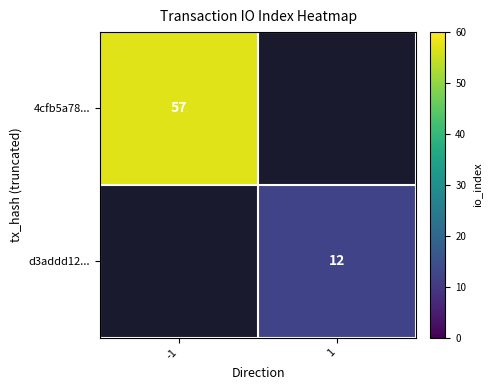

What is the maximum value shown in the chart?

57.0